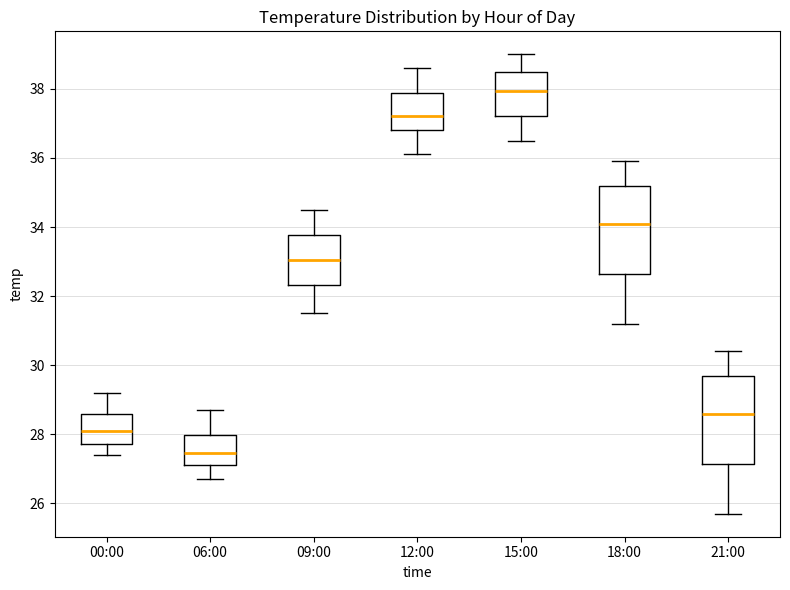

Reading left to right, transcribe this box plot: for each box, give where its median line is, the range the box spans, and where its two whiskers end, as read against the y-axis. The values are not printed on the chart, so give them approximately, as read against the axis.

00:00: median 28.2, box 27.8 to 28.6, whiskers 27.4 to 29.2
06:00: median 27.4, box 27.2 to 28.0, whiskers 26.8 to 28.8
09:00: median 33.0, box 32.4 to 33.8, whiskers 31.6 to 34.6
12:00: median 37.2, box 36.8 to 37.8, whiskers 36.2 to 38.6
15:00: median 38.0, box 37.2 to 38.6, whiskers 36.6 to 39.0
18:00: median 34.2, box 32.6 to 35.2, whiskers 31.2 to 36.0
21:00: median 28.6, box 27.2 to 29.6, whiskers 25.8 to 30.4